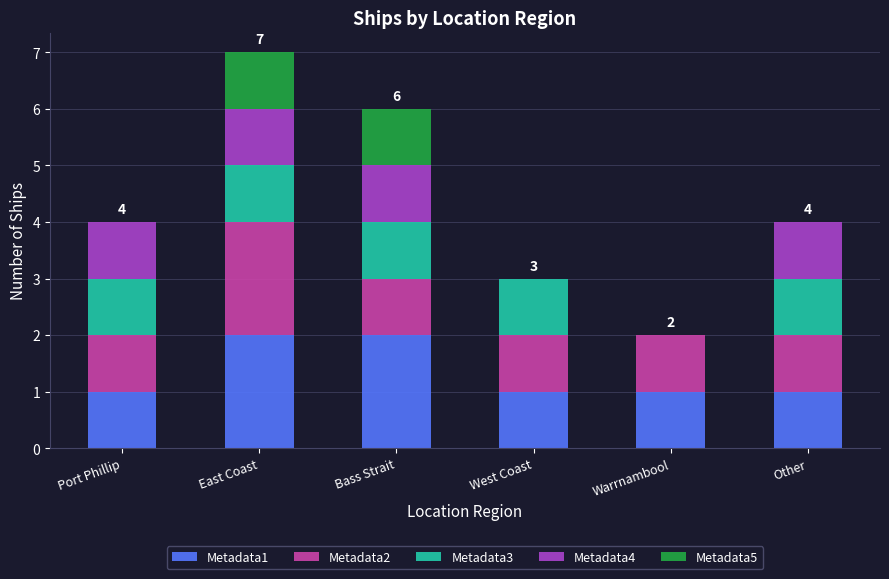

Count the number of data series in this chart.

5